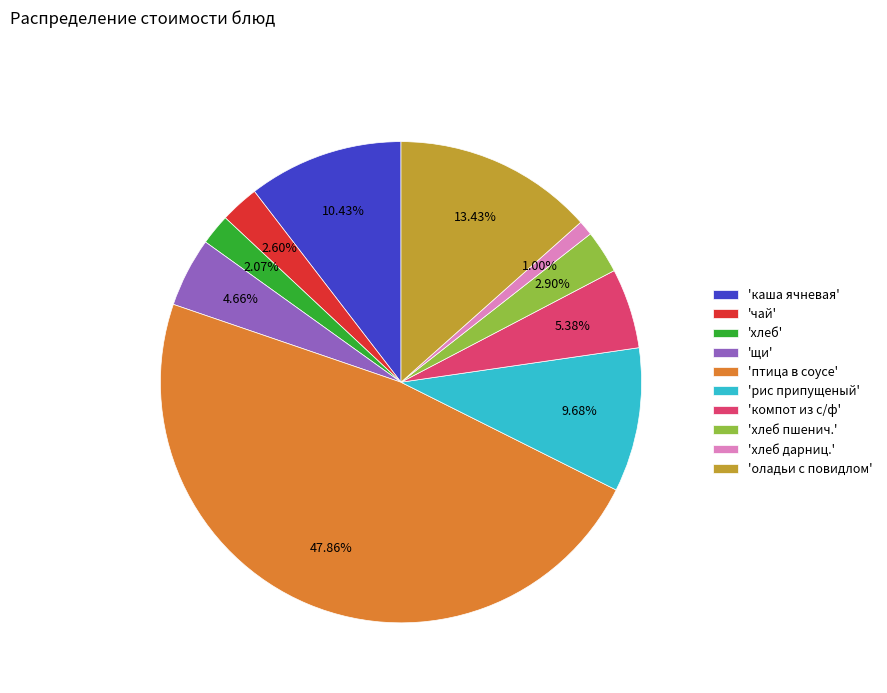

Does any single category account for the majority?

No